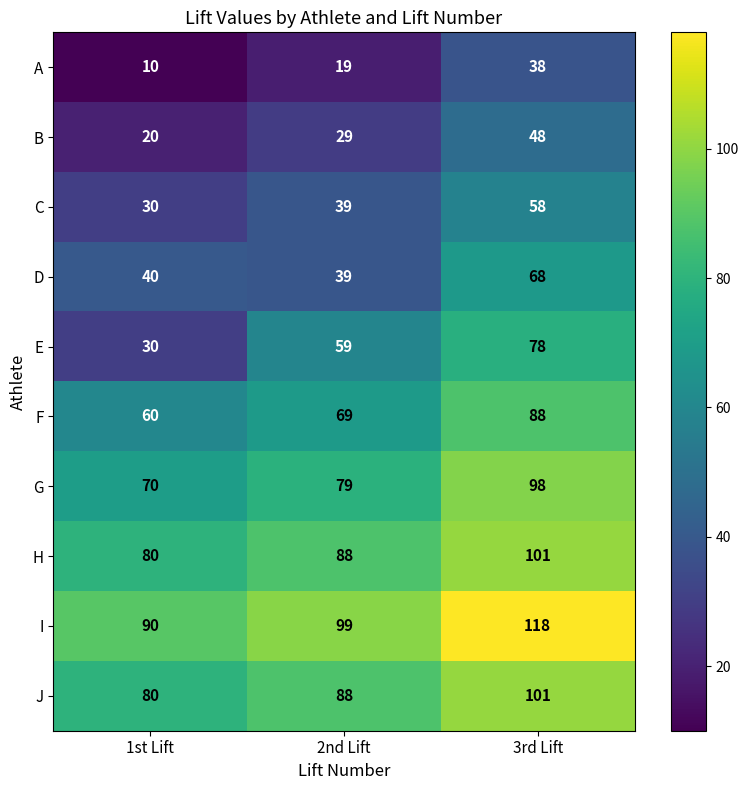

Is it true that B equals 6 at 1st Lift?

False